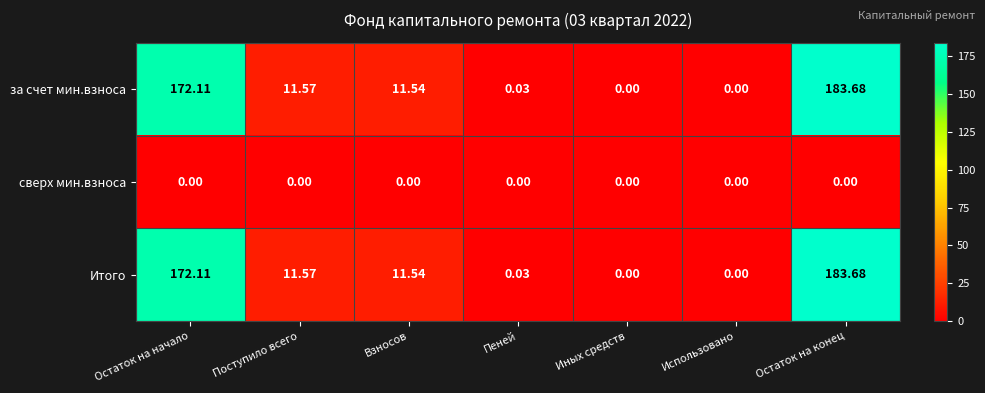

At which label does за счет мин.взноса reach its peak?

Остаток на конец